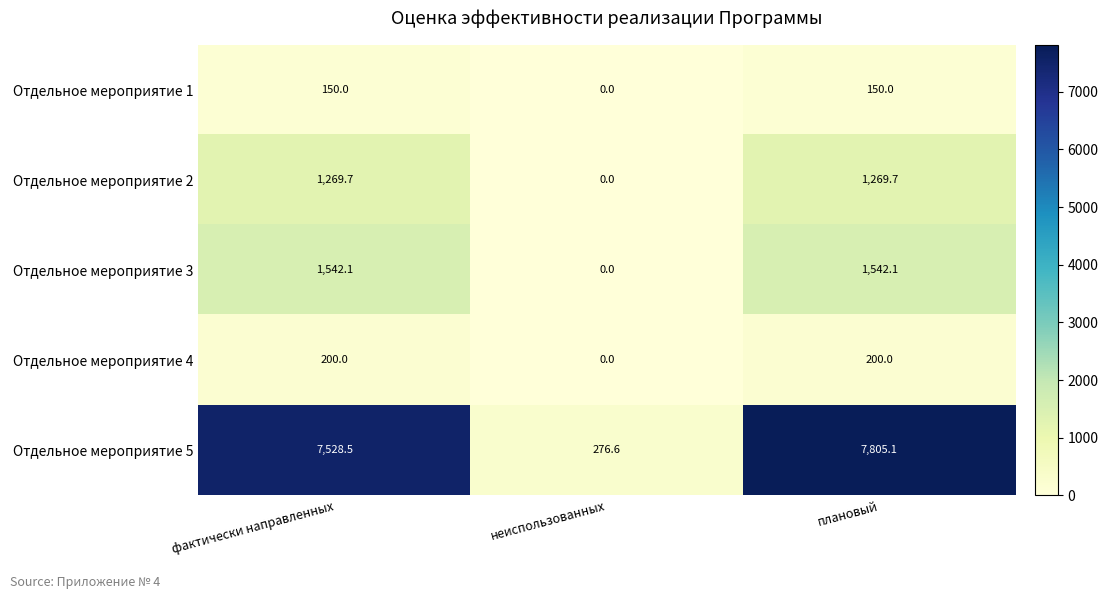

Which series has the widest spread of values?

Отдельное мероприятие 5